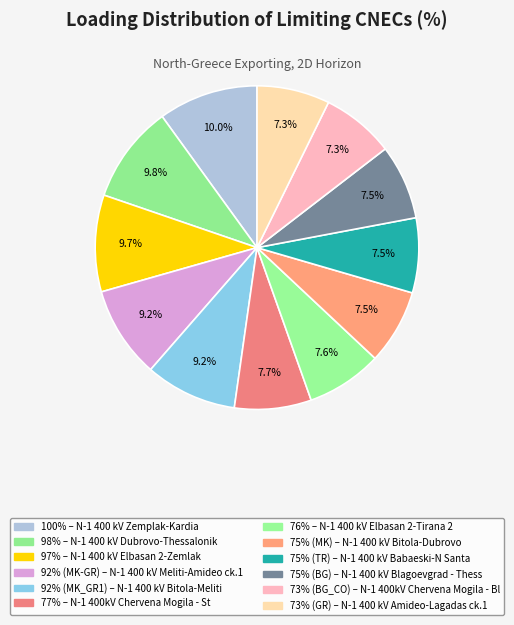

To the nearest percent, what is the average slice percentage?

8%